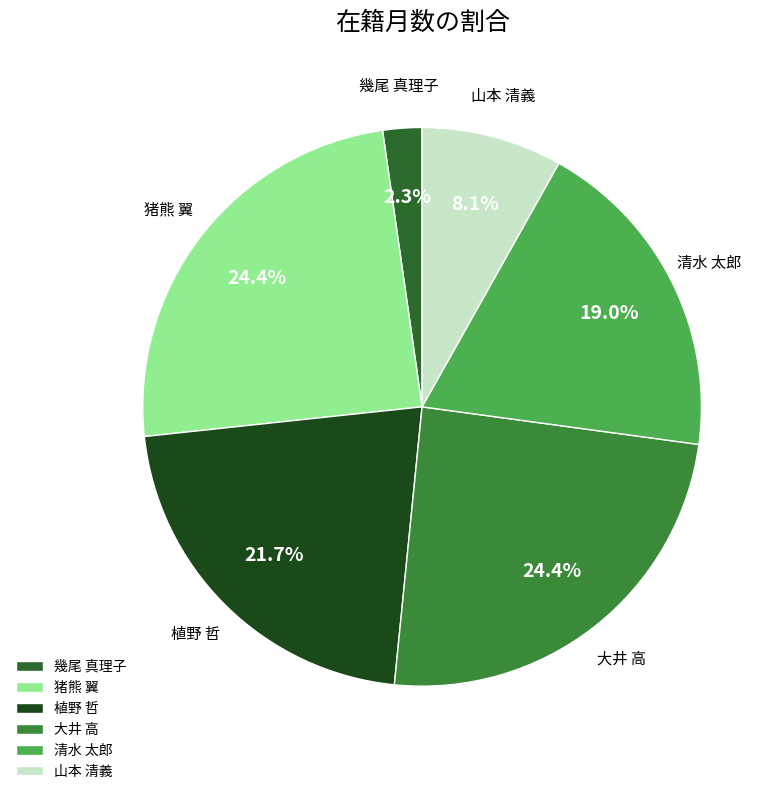

How many segments does this pie chart have?

6